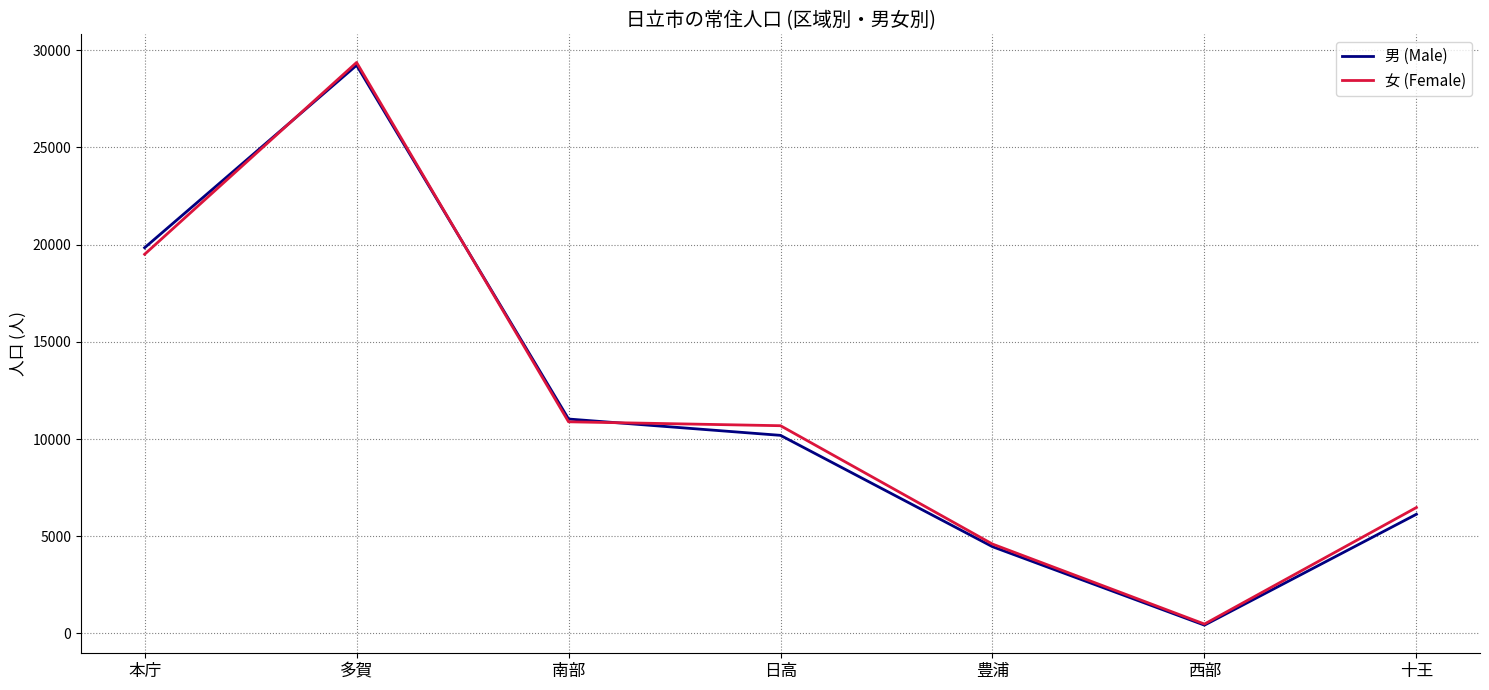

At which label is 男 (Male) closest to 14825?

南部